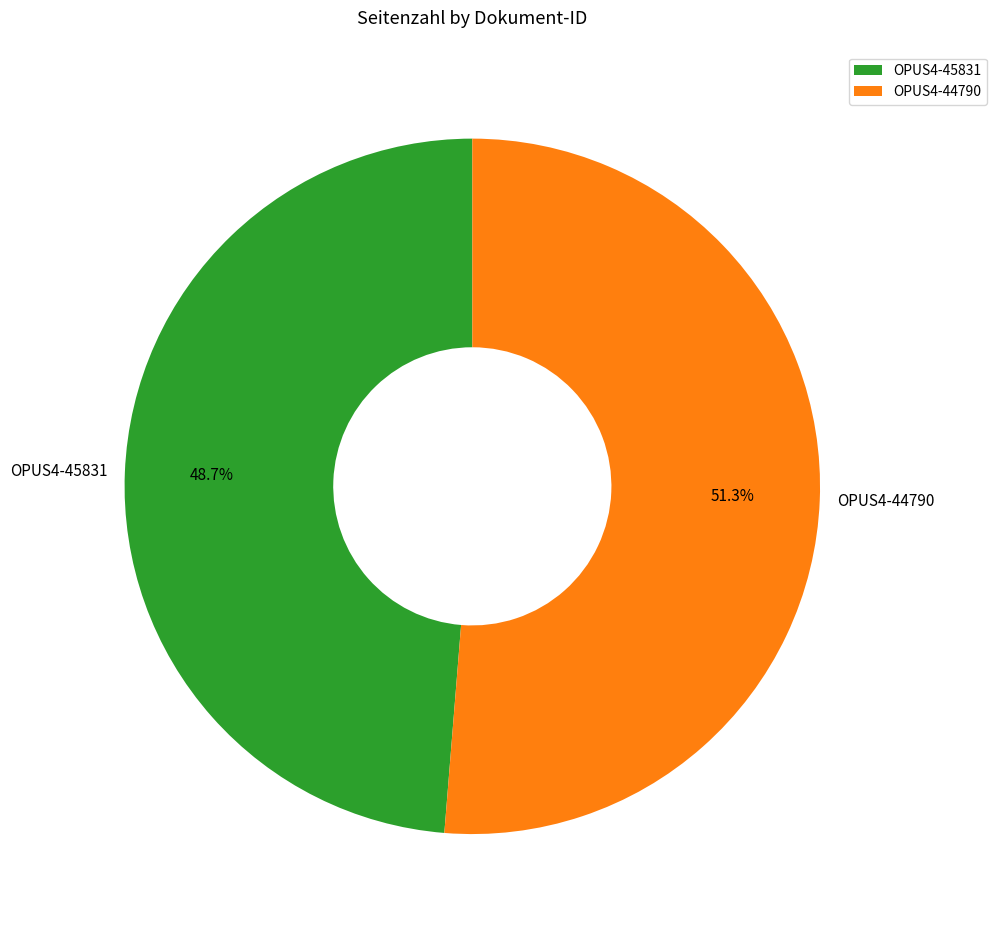

To the nearest percent, what is the average slice percentage?

50%